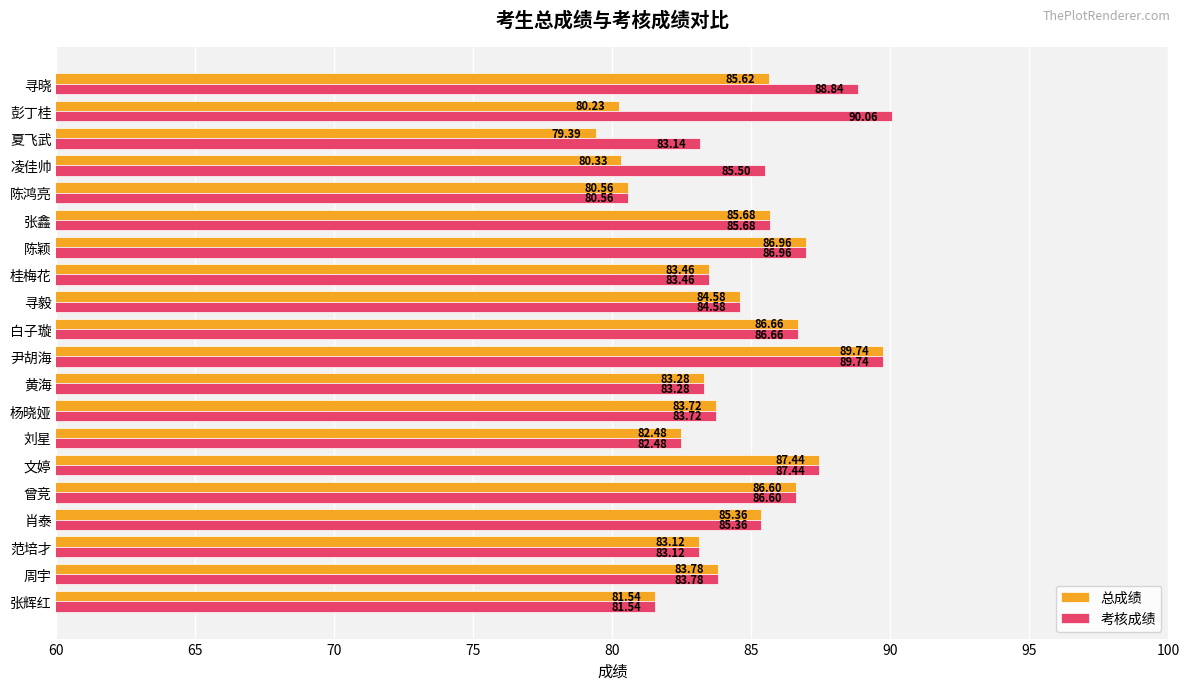

At which label is 考核成绩 closest to 85?

肖泰